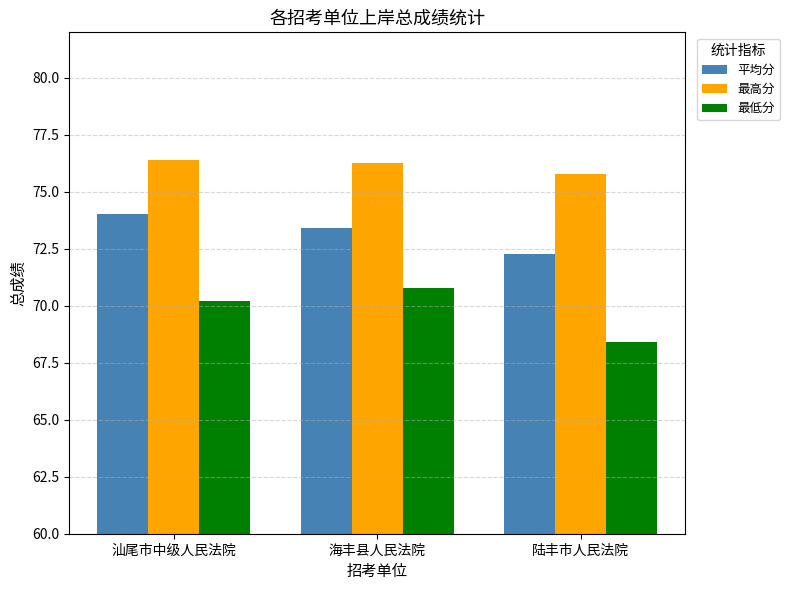

What is the difference between the maximum and minimum values in the 平均分 series?

1.8